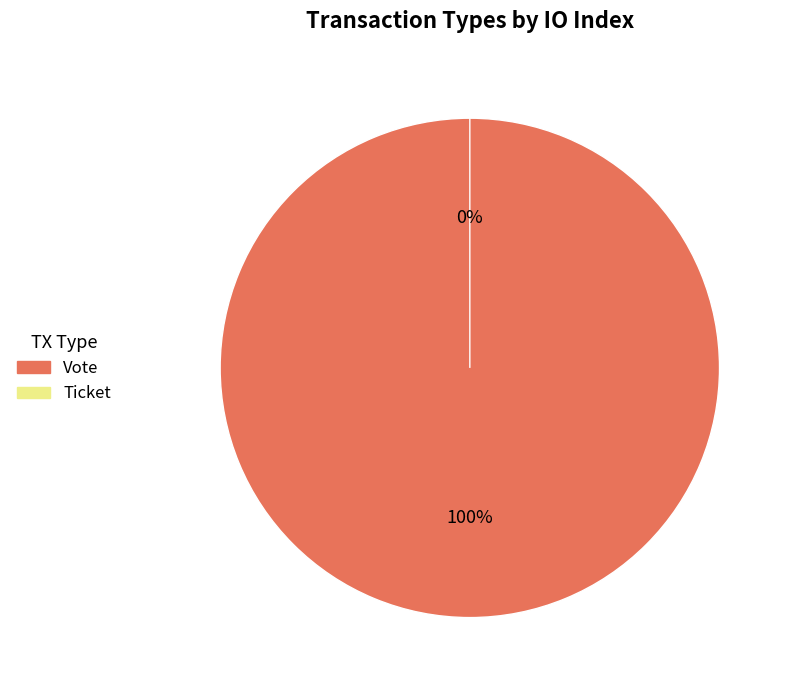

The Ticket slice represents 0% of the pie. True or false?

True